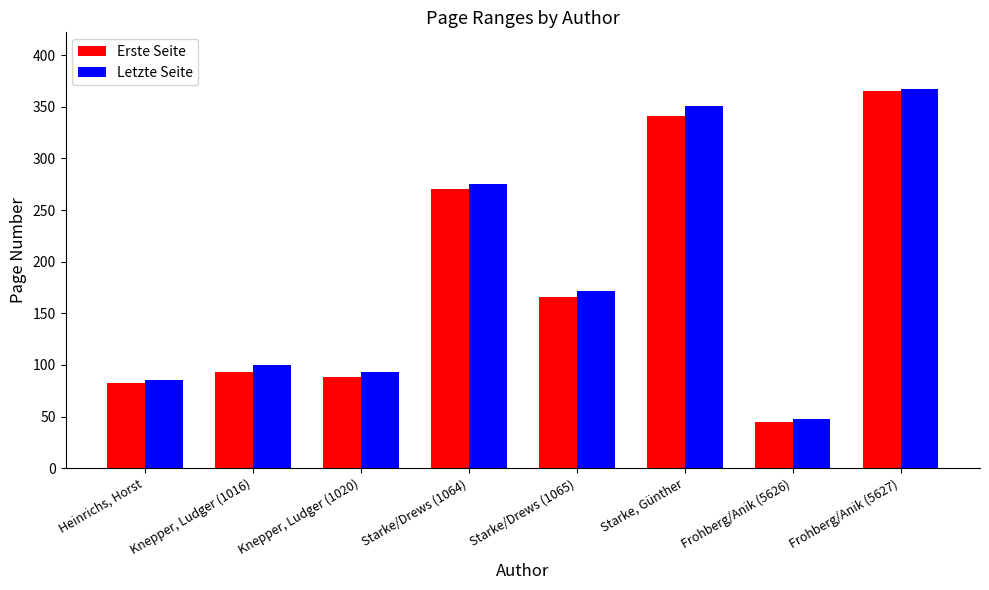

What are all the series names shown in the legend?

Erste Seite, Letzte Seite